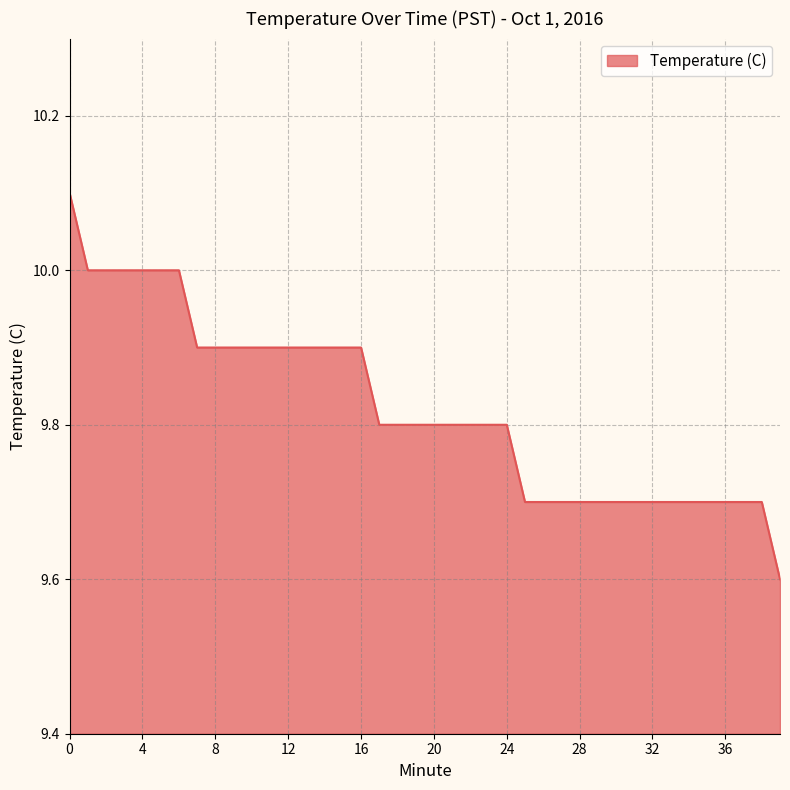

What is the maximum value shown in the chart?

10.1